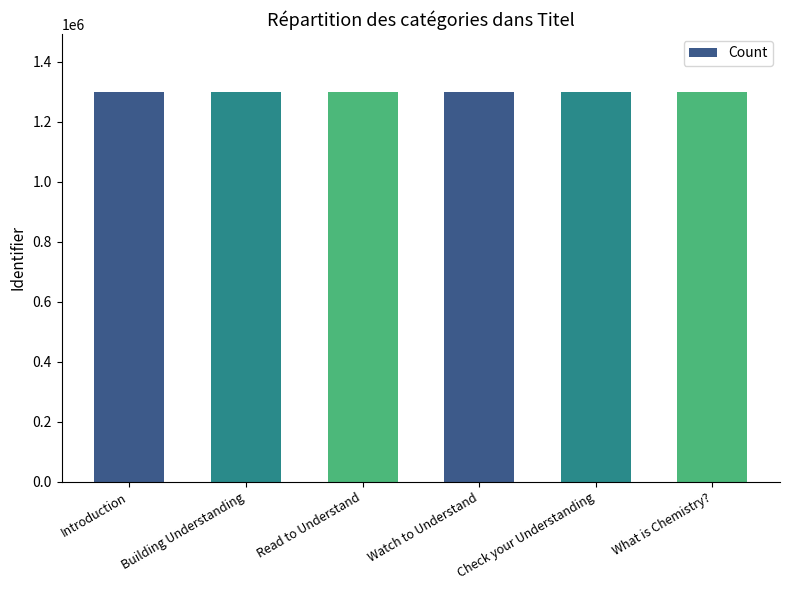

Read the value at Check your Understanding, to the nearest 5.

1298620